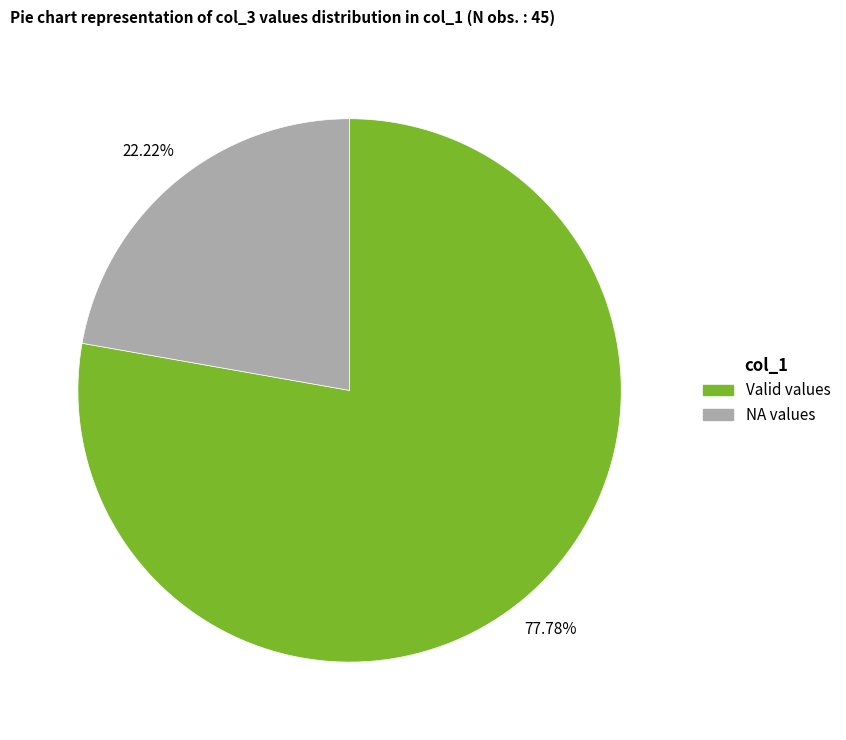

Is there a majority slice in this chart?

Yes